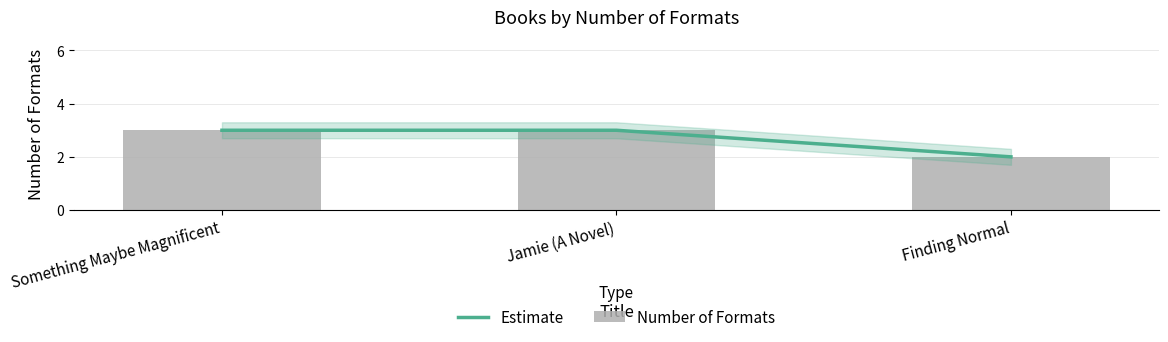

At which category is the sum across all series the highest?

Something Maybe Magnificent